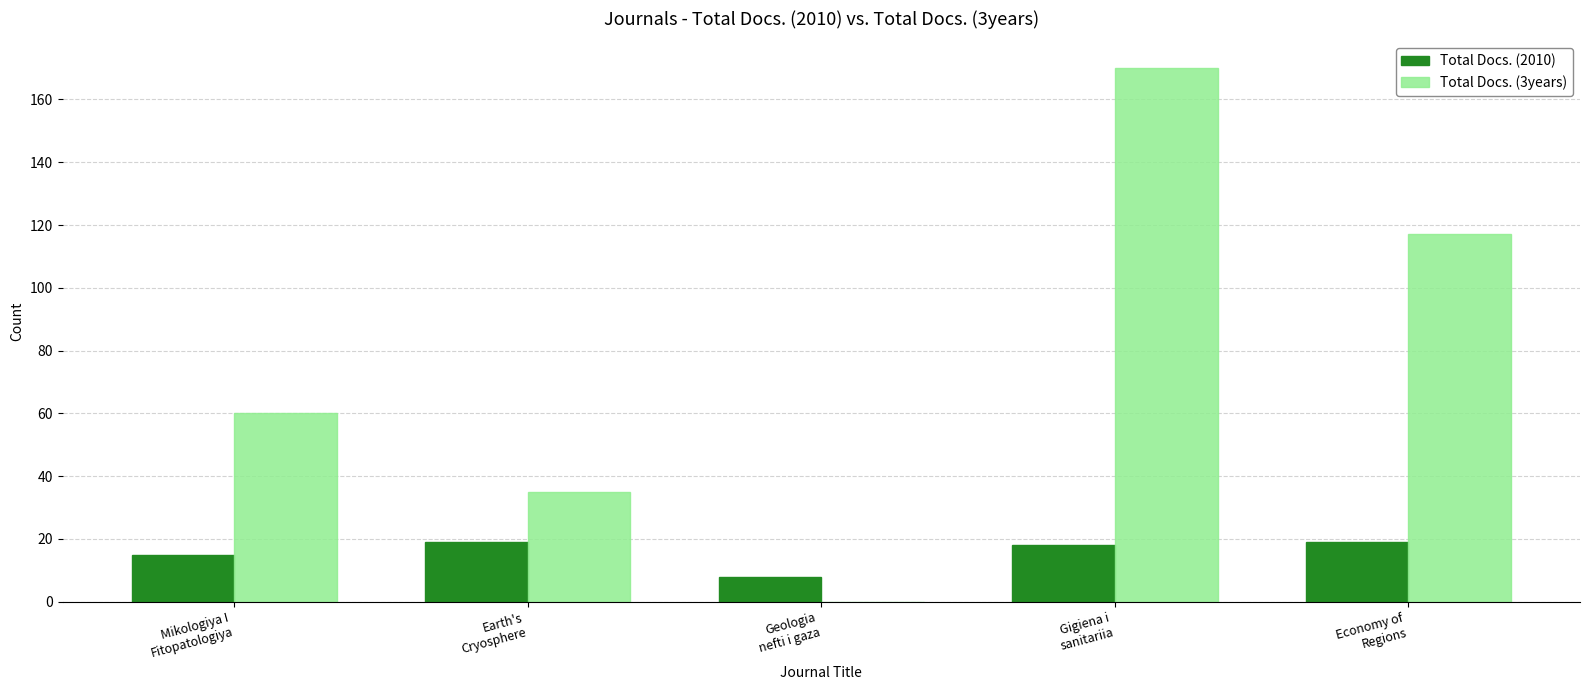

What is the sum of the Total Docs. (3years) values at Gigiena i
sanitariia and Geologia
nefti i gaza?

170